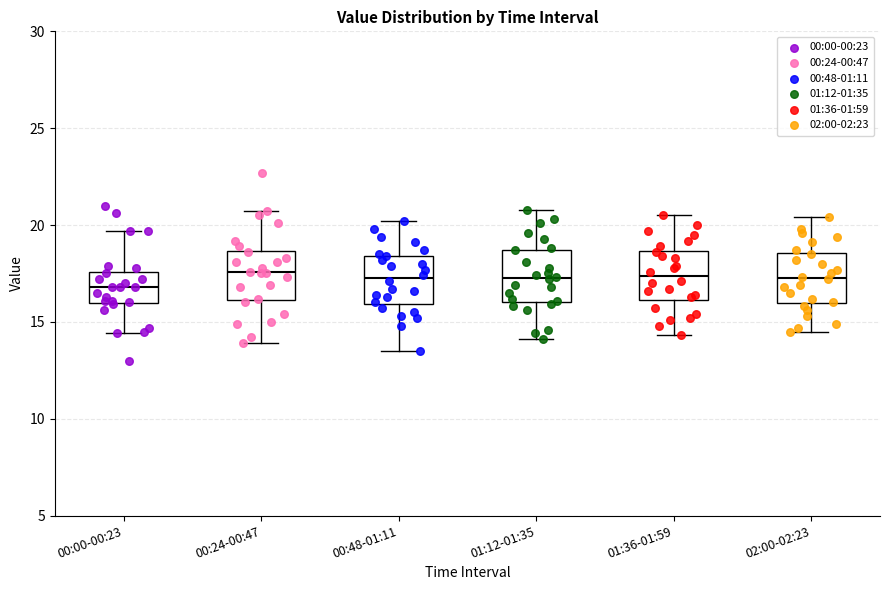

Reading left to right, transcribe this box plot: for each box, give where its median line is, the range the box spans, and where its two whiskers end, as read against the y-axis. The values are not printed on the chart, so give them approximately, as read against the axis.

00:00-00:23: median 17.0, box 16.0 to 17.5, whiskers 14.5 to 19.5
00:24-00:47: median 17.5, box 16.0 to 18.5, whiskers 14.0 to 20.5
00:48-01:11: median 17.5, box 16.0 to 18.5, whiskers 13.5 to 20.0
01:12-01:35: median 17.5, box 16.0 to 18.5, whiskers 14.0 to 21.0
01:36-01:59: median 17.5, box 16.0 to 18.5, whiskers 14.5 to 20.5
02:00-02:23: median 17.5, box 16.0 to 18.5, whiskers 14.5 to 20.5